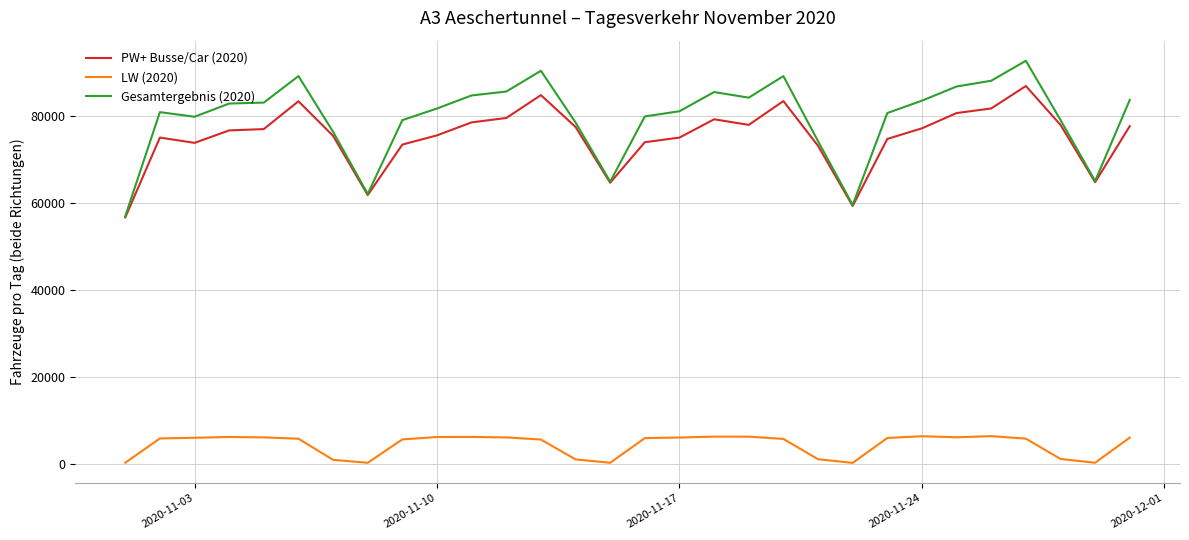

Rank the series by their maximum value, from highest to lowest.

Gesamtergebnis (2020), PW+ Busse/Car (2020), LW (2020)